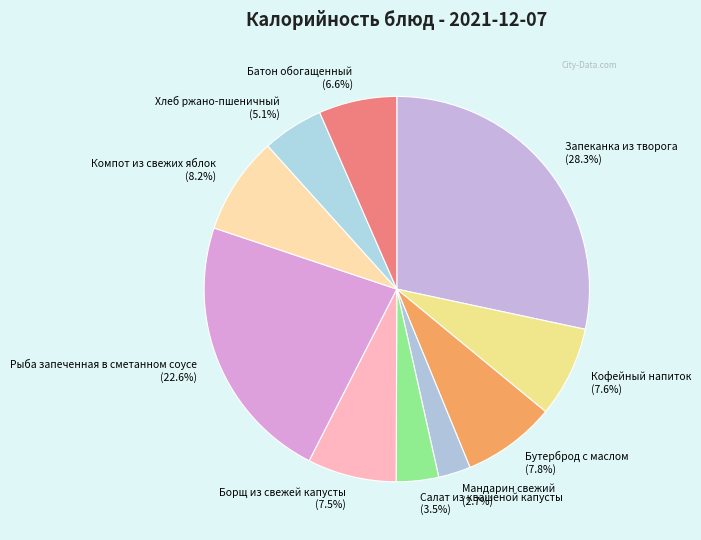

How many segments does this pie chart have?

10